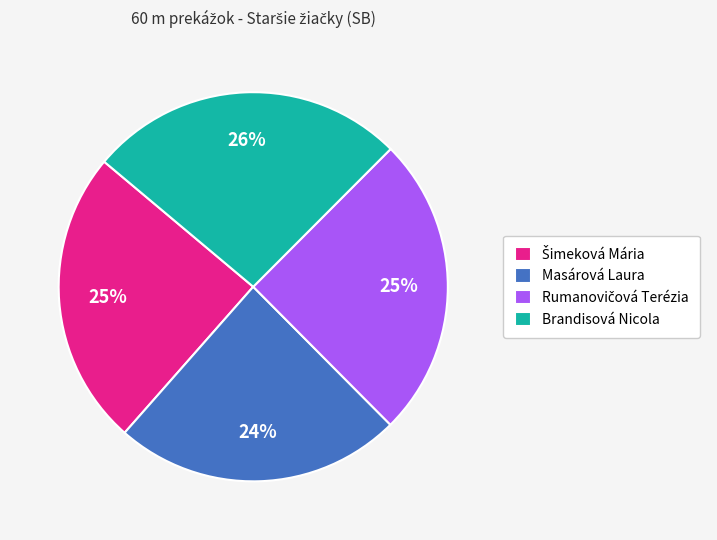

Between Masárová Laura and Brandisová Nicola, which is larger?

Brandisová Nicola